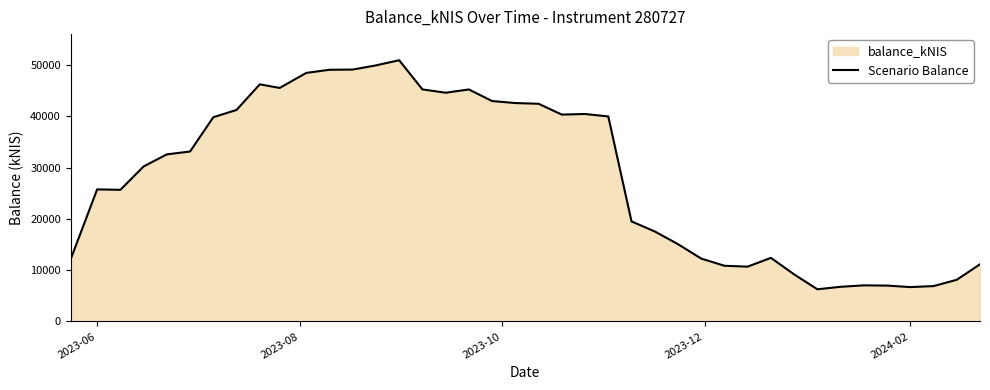

Reading right to left, extract all data points from this chart.

11152.0	8129.8	6900.4	6705.7	6997.8	7043.0	6764.3	6279.1	9181.5	12403.5	10693.2	10863.1	12265.7	15075.3	17551.7	19510.8	39967.2	40445.2	40324.6	42437.3	42575.7	42967.9	45227.5	44588.7	45235.7	50921.1	49919.6	49103.1	49062.9	48450.2	45522.2	46225.2	41233.9	39812.7	33133.3	32575.7	30220.5	25666.3	25746.3	12092.6